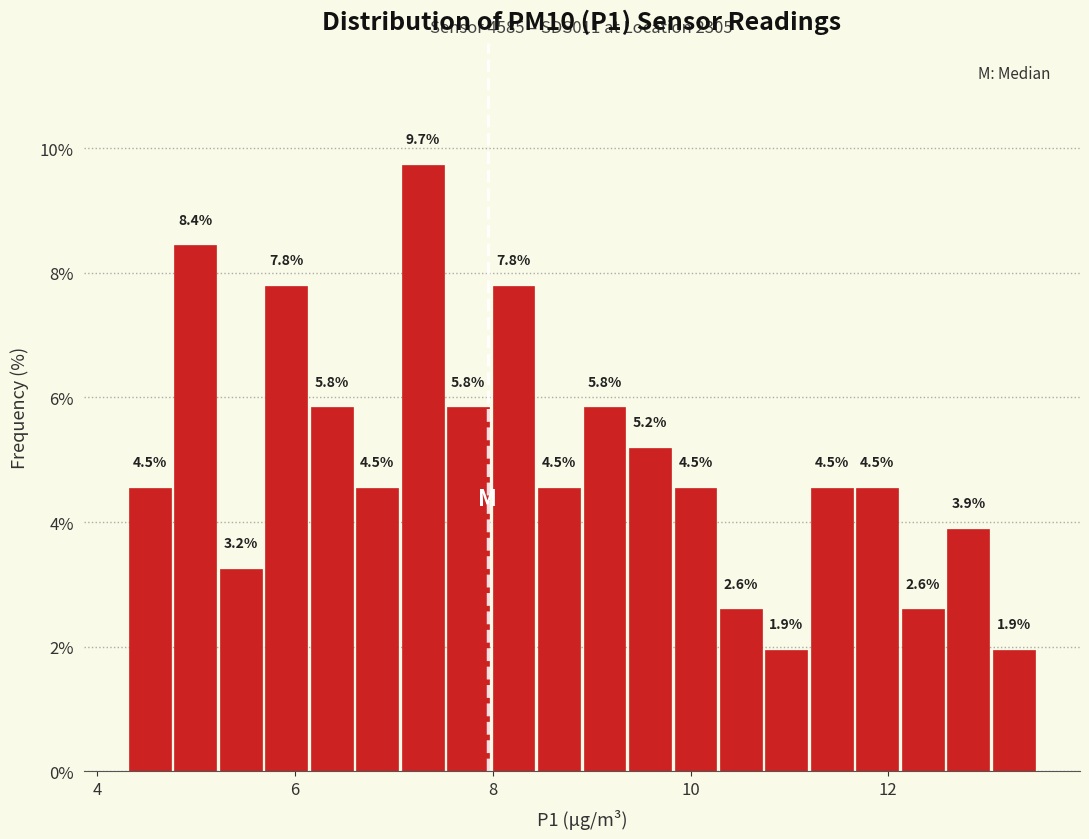

Around what value on the x-axis is the tallest bar? Give the approximate position of its centre, as read against the axis.

7.2